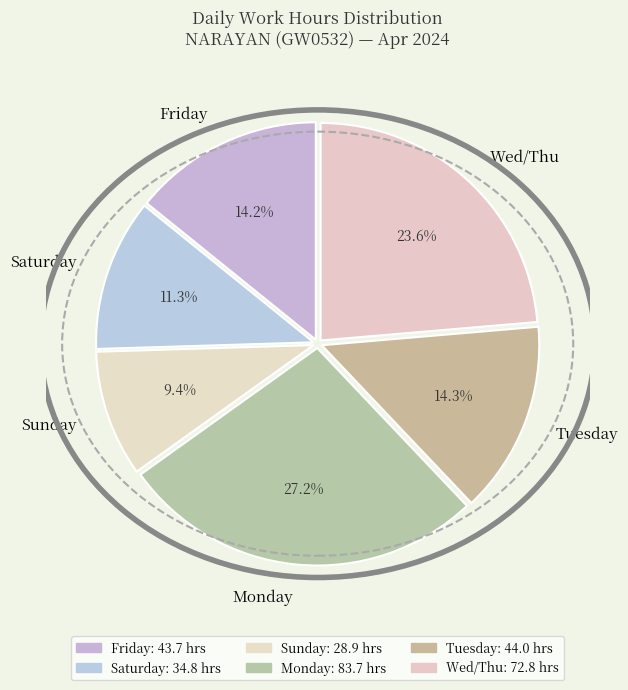

To the nearest percent, what is the average slice percentage?

17%